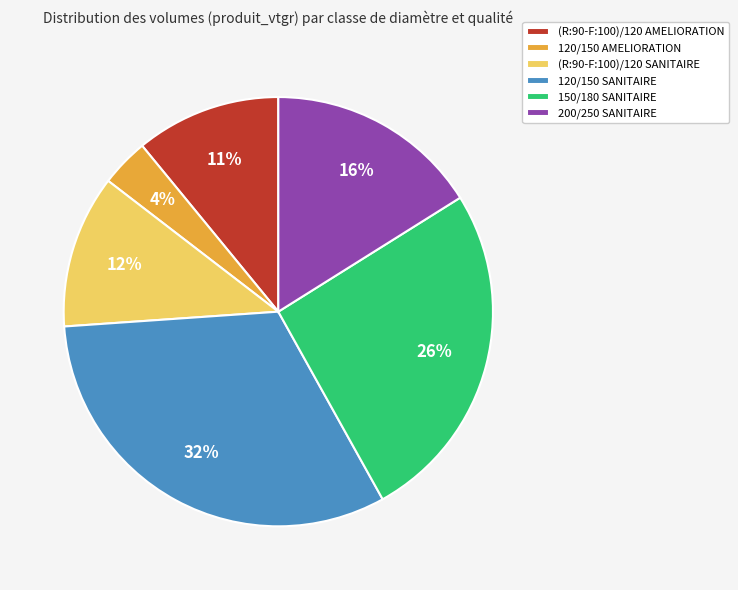

Which has a higher value, 120/150 AMELIORATION or 150/180 SANITAIRE?

150/180 SANITAIRE